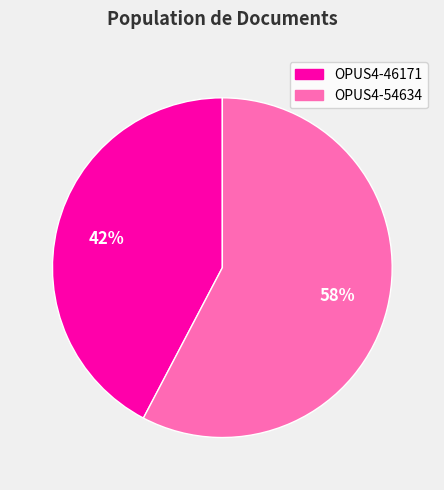

Count the number of slices in the pie.

2